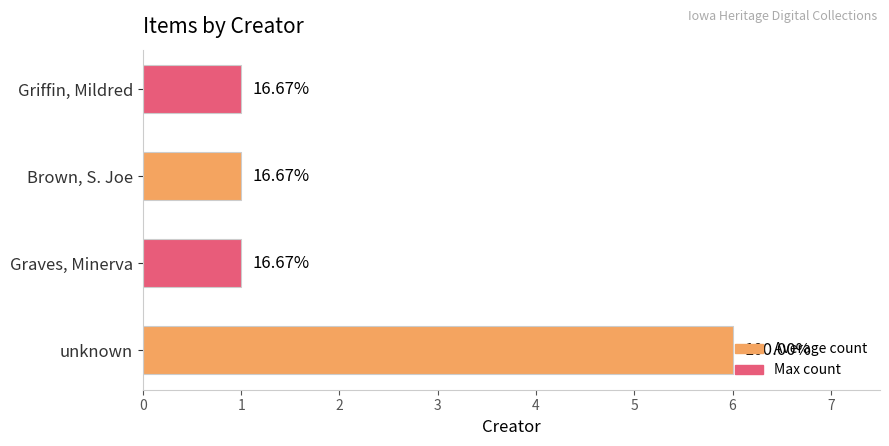

Rank the categories by value from lowest to highest.

Graves, Minerva, Brown, S. Joe, Griffin, Mildred, unknown